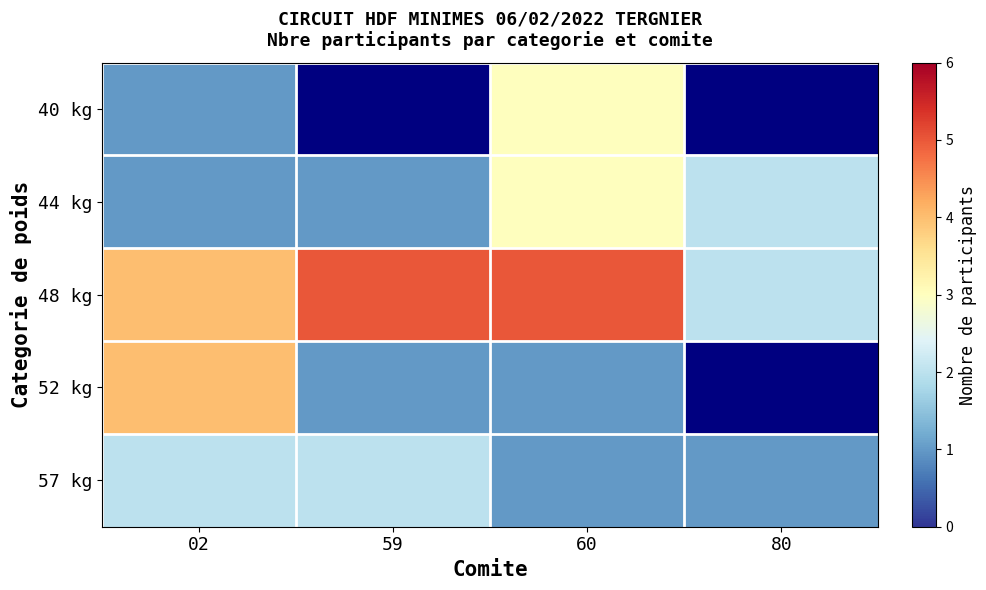

Is it true that 44 kg equals 5.2 at 60?

False